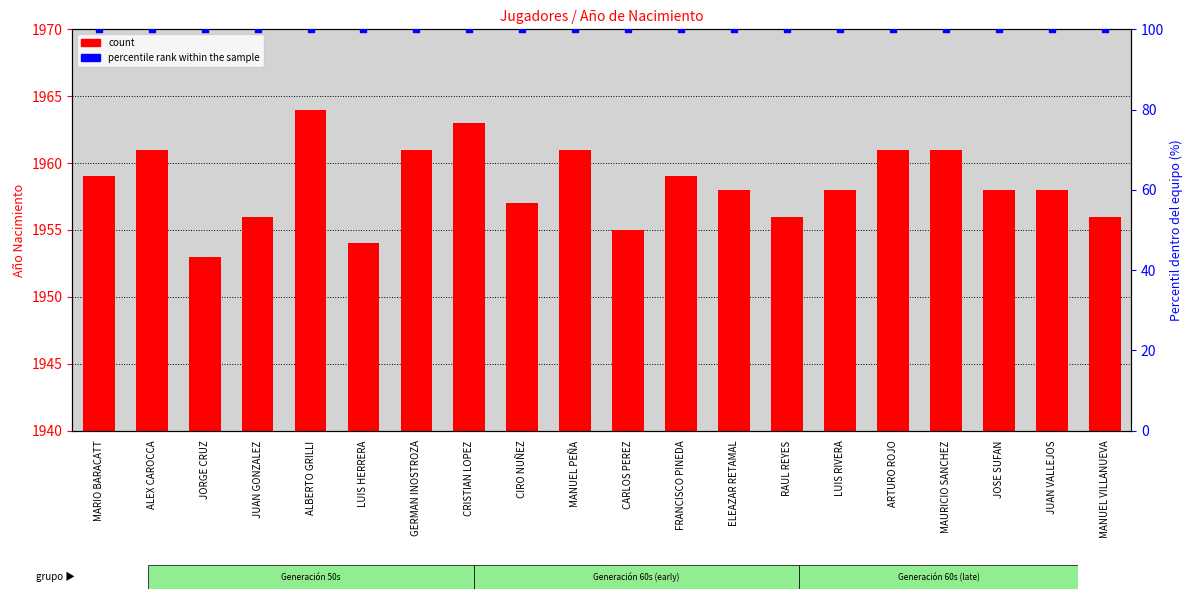

What is the total value across all series at MARIO BARACATT?

2059